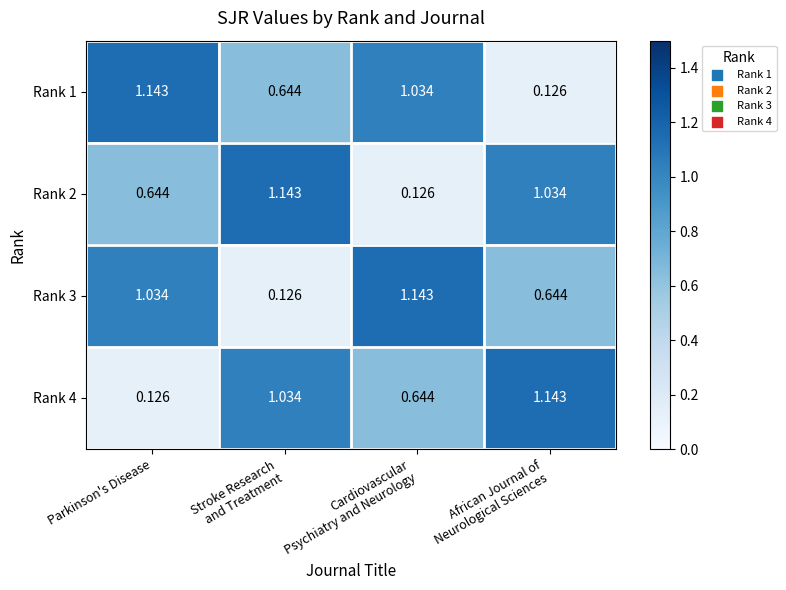

At which label is Rank 4 closest to 0?

Parkinson's Disease